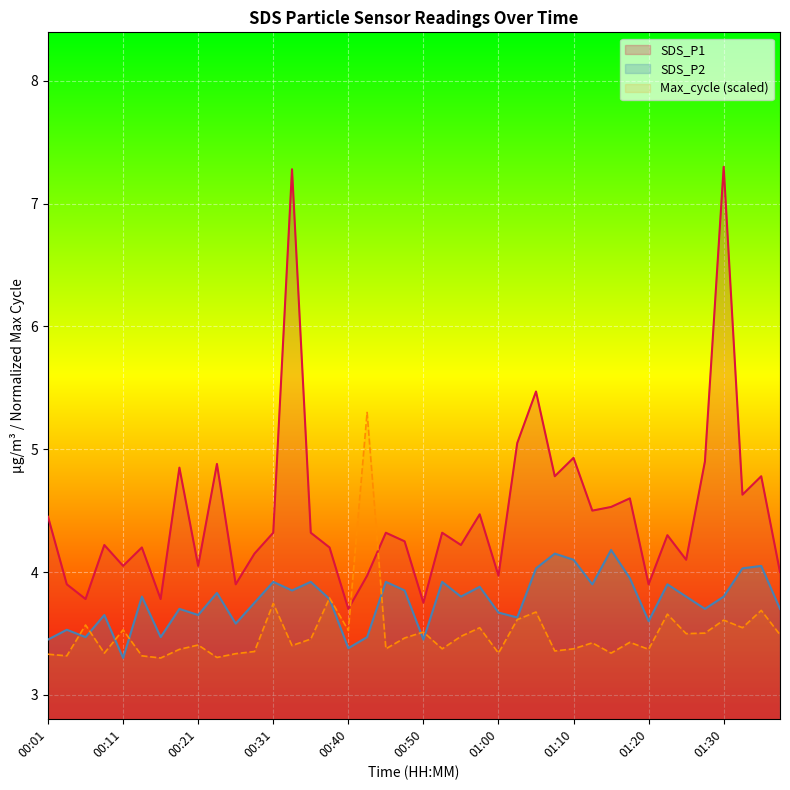

What is the maximum value shown in the chart?

7.3